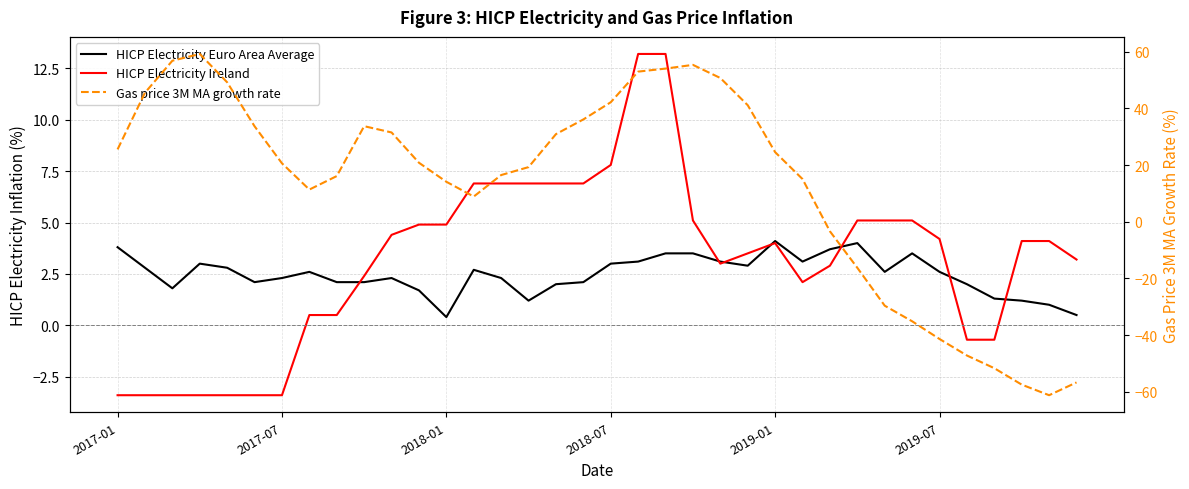

Which series has the largest total across all categories?

Gas price 3M MA growth rate